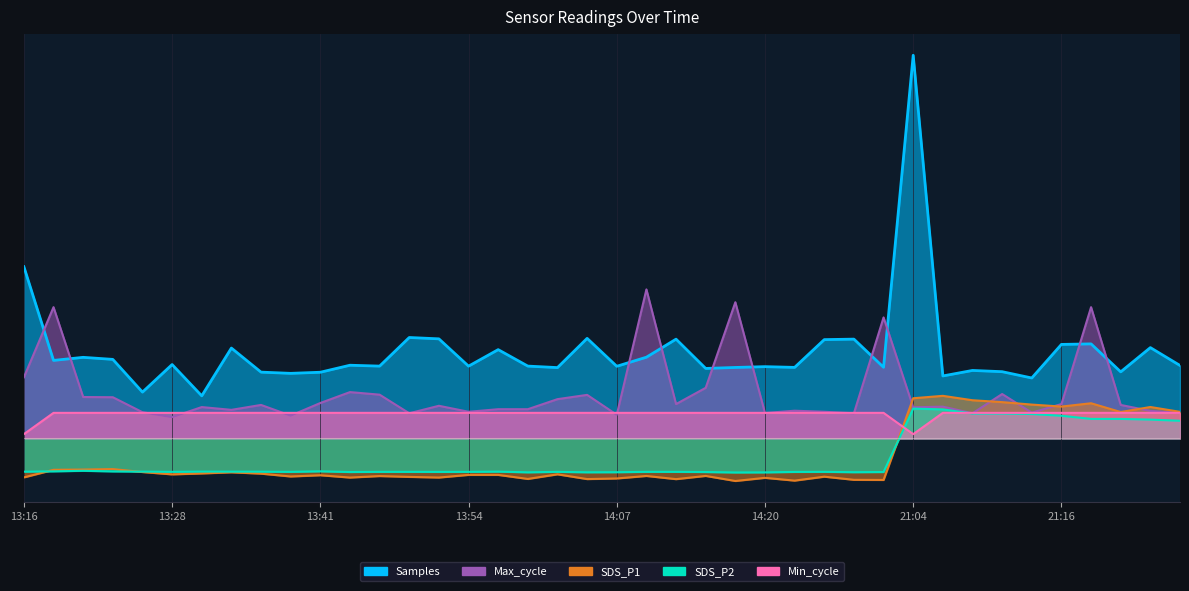

What is the sum of all Min_cycle values?

2300.0